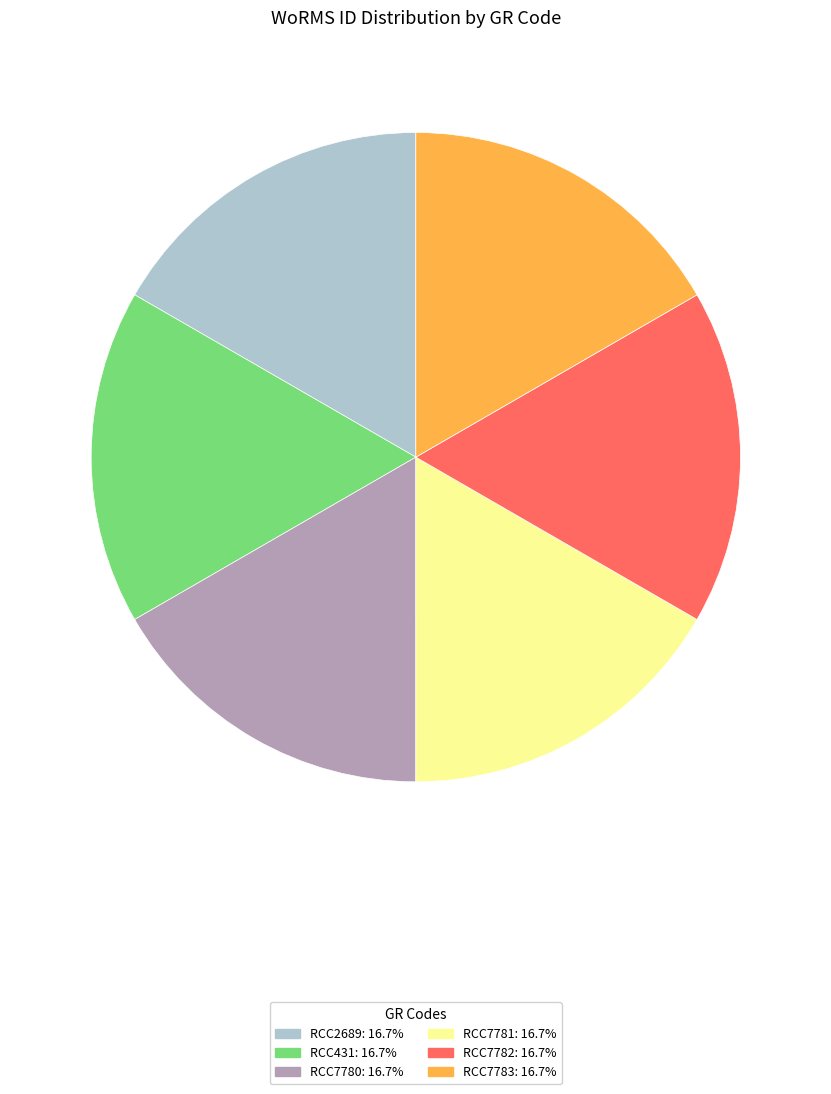

Is the sum of RCC7780 and RCC7782 greater than half?

No